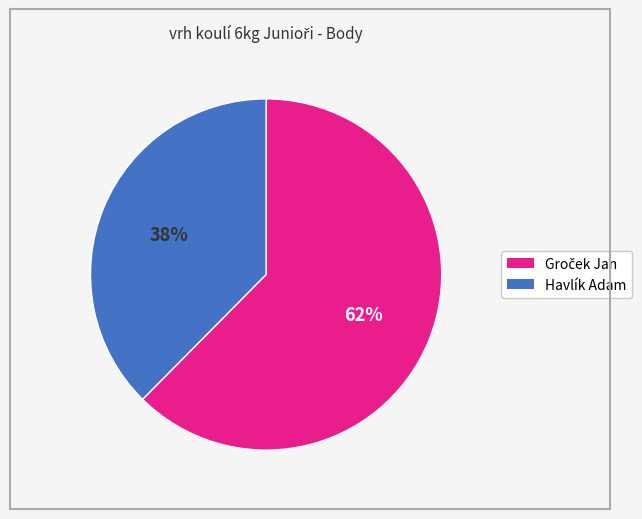

To the nearest percent, what is the average slice percentage?

50%